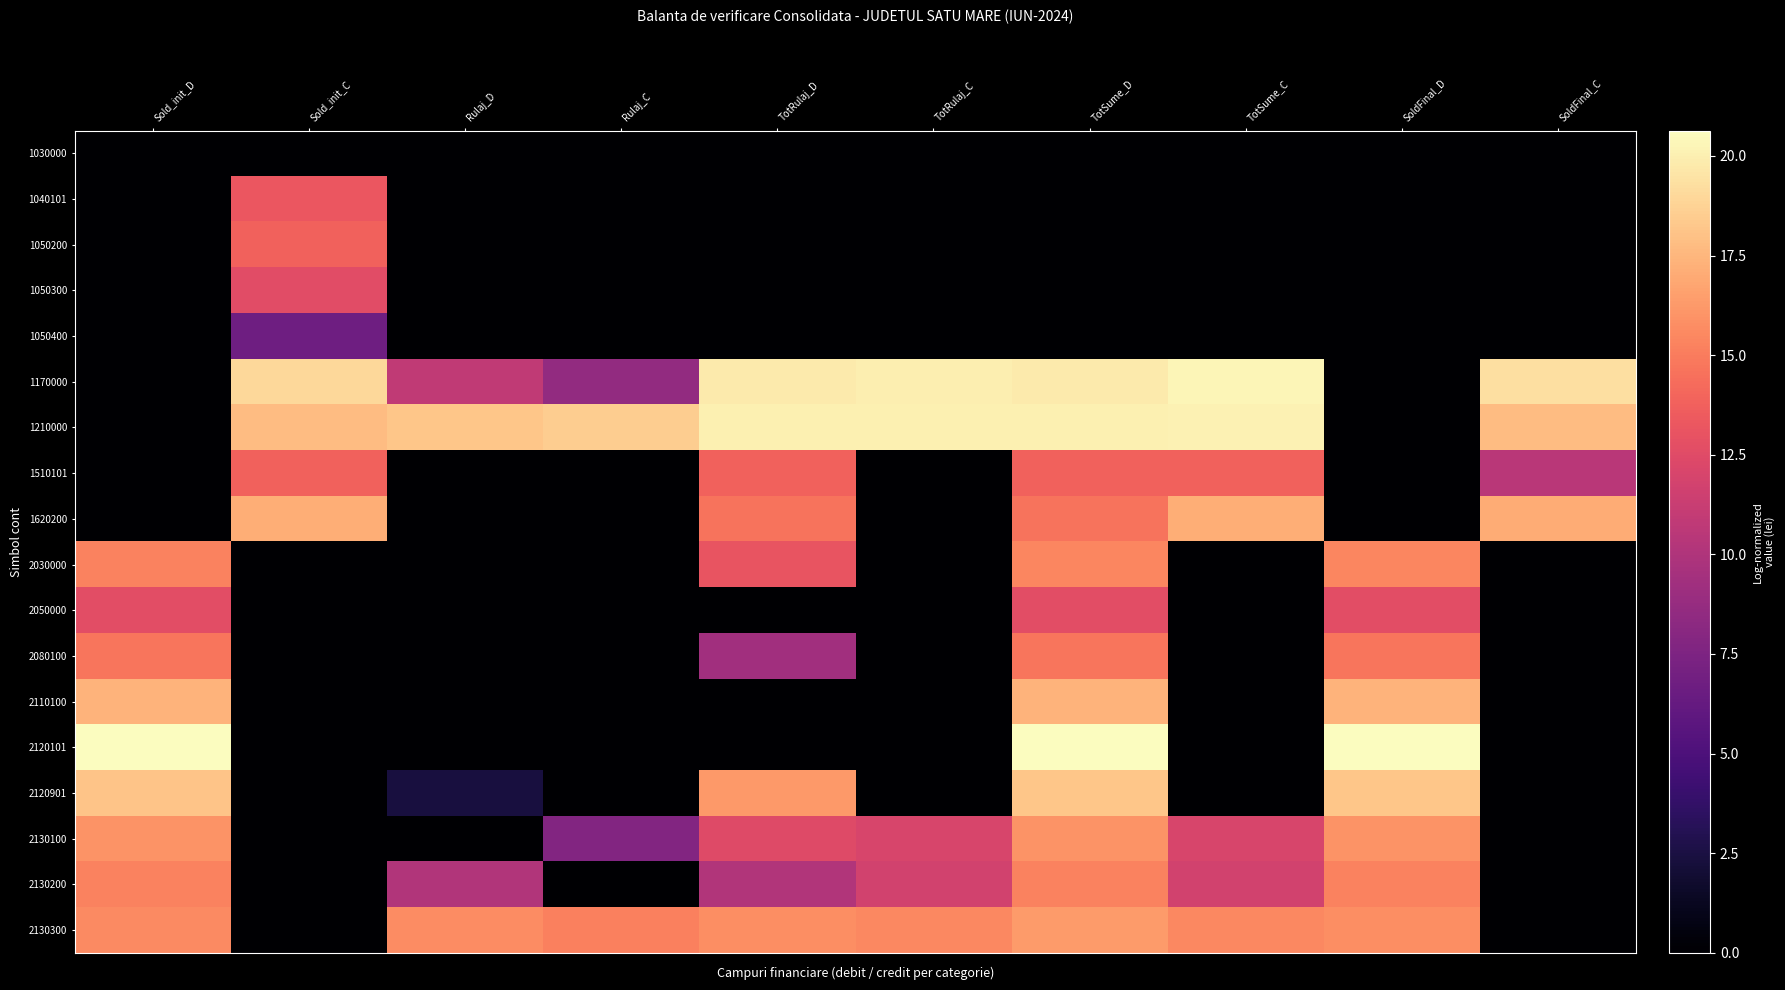

What is the spread (max minus min) of values at SoldFinal_D?

20.6